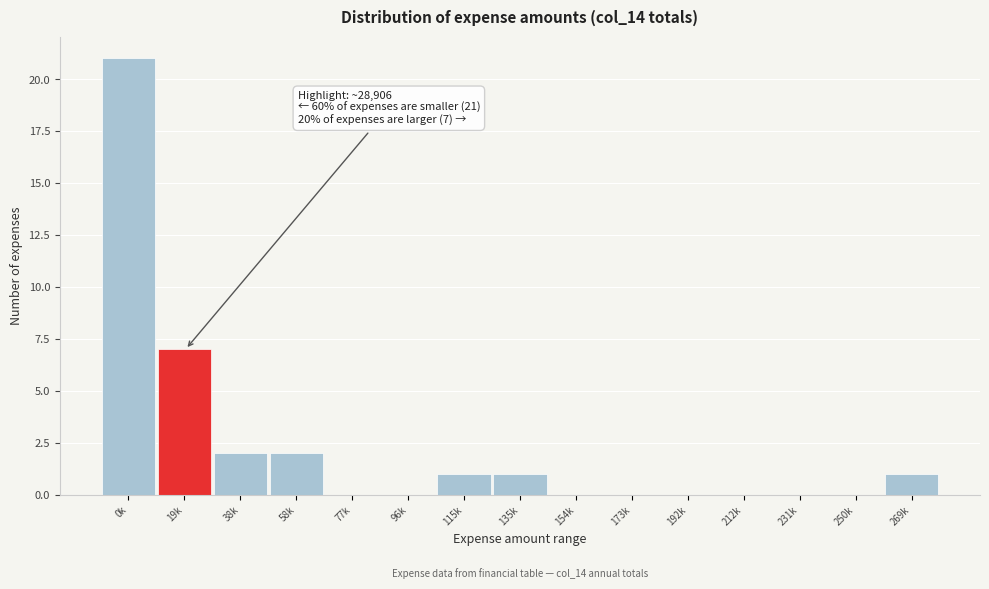

Reading left to right, list all the values displayed in this chart.

0k=21	19k=7	38k=2	58k=2	77k=0	96k=0	115k=1	135k=1	154k=0	173k=0	192k=0	212k=0	231k=0	250k=0	269k=1